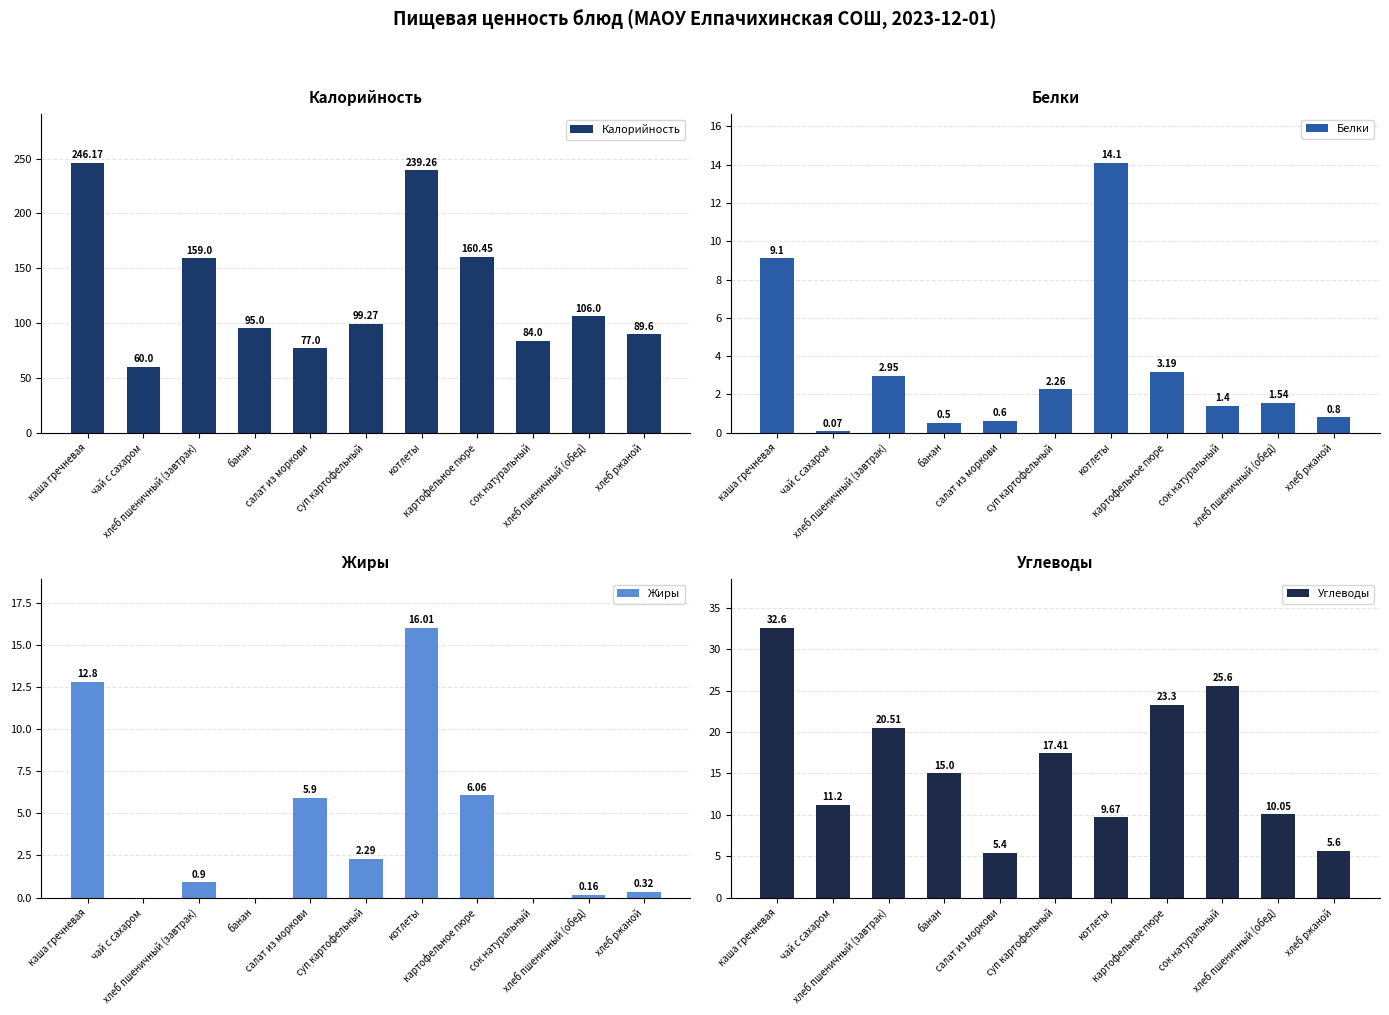

Where does the Калорийность series first go above 99?

каша гречневая